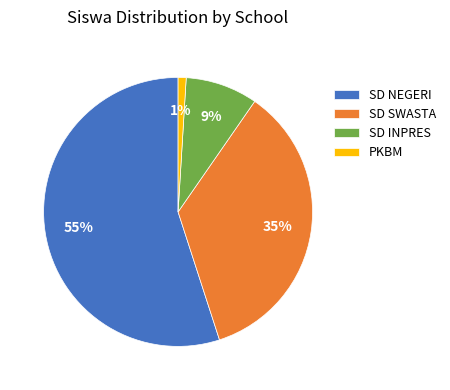

Is it true that SD INPRES is 9% of the pie?

True